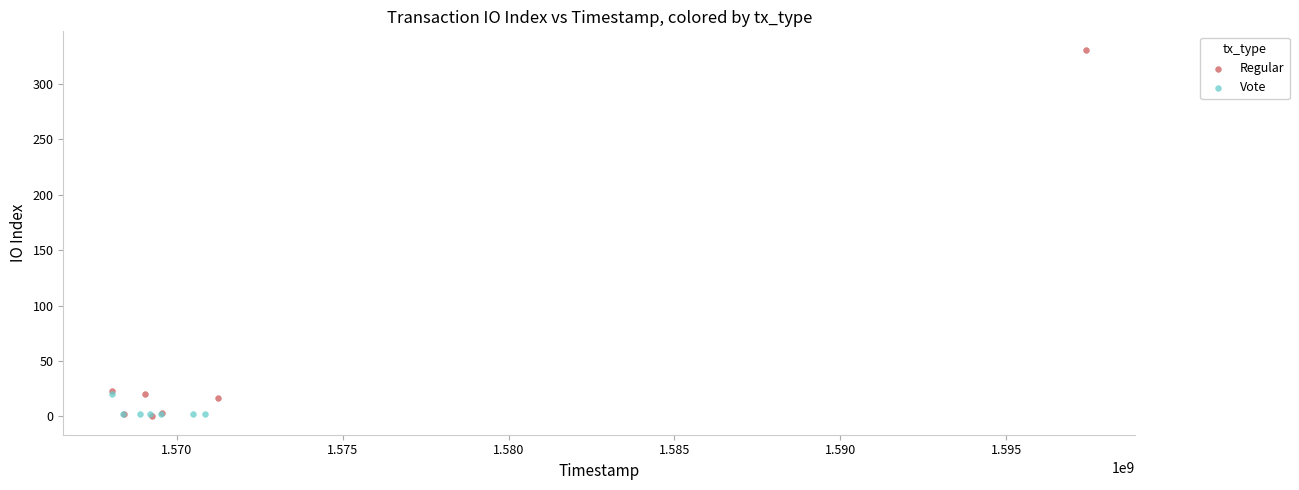

What are all the series names shown in the legend?

Regular, Vote